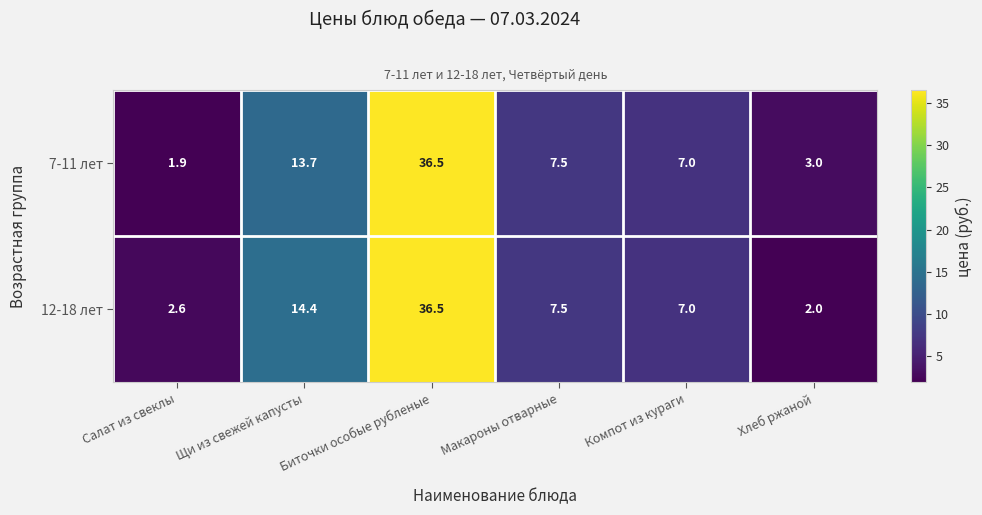

Is the value of 7-11 лет at Щи из свежей капусты greater than the value of 12-18 лет at Хлеб ржаной?

Yes